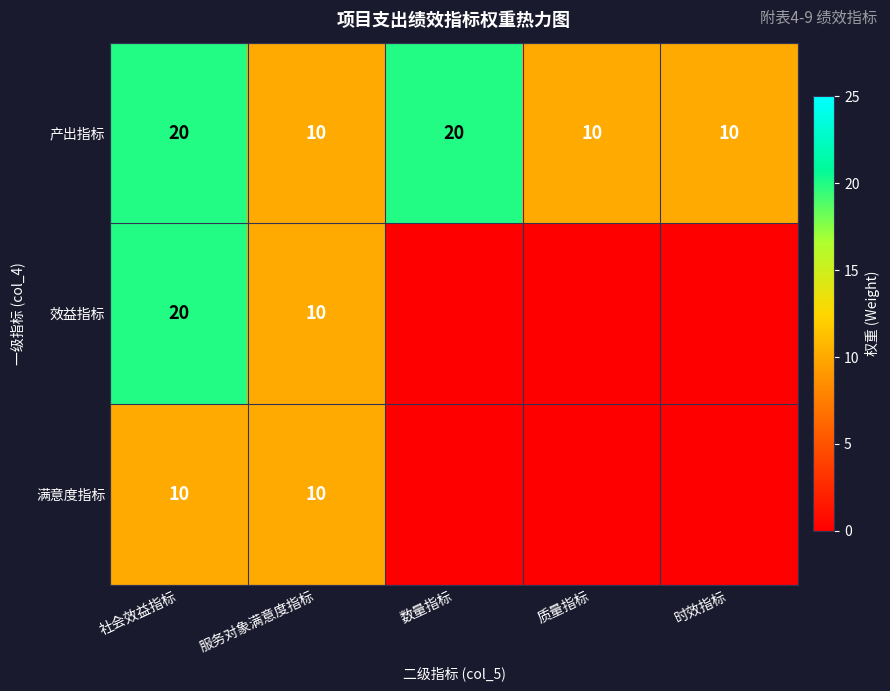

Count the 产出指标 values in the range 10 to 20.

5